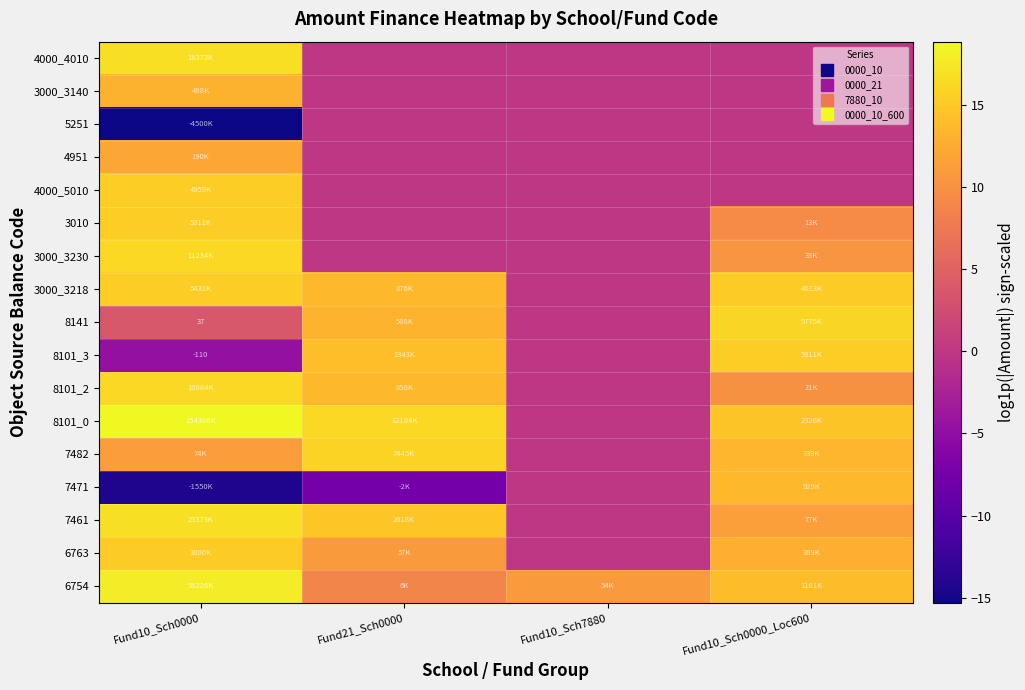

Is it true that 8101_0 equals 8.4 at Fund10_Sch7880?

False